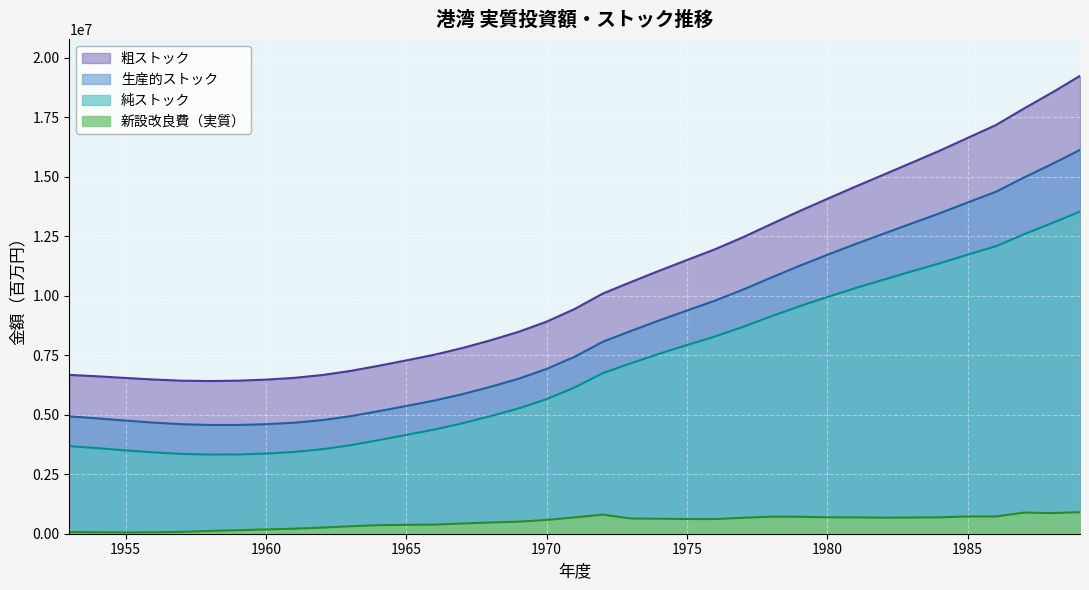

Read the 粗ストック value at 1974, to the nearest 50.

11042750